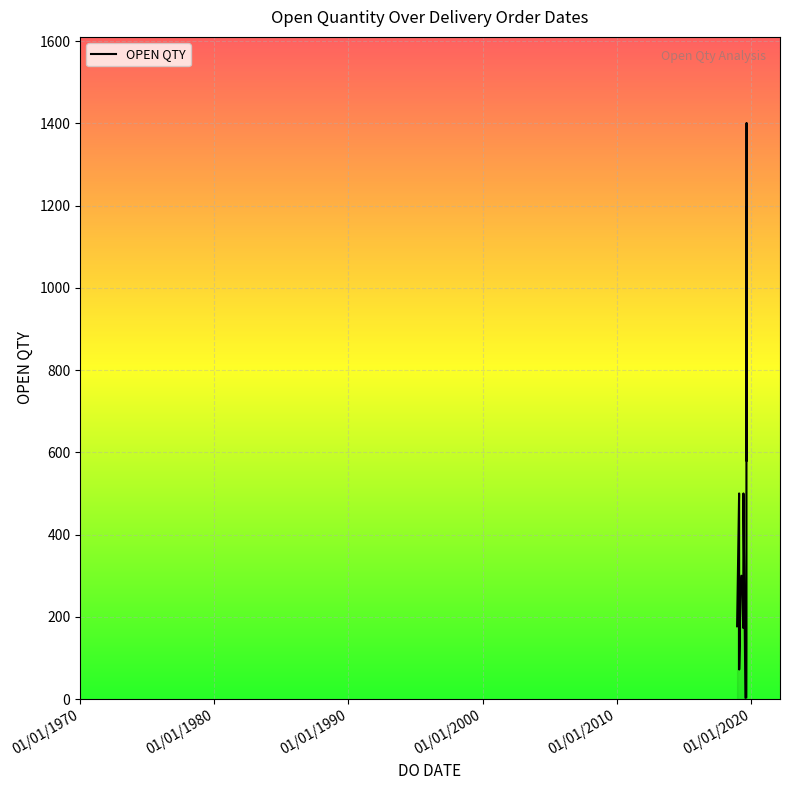

True or false: the data shows 1672 at 30/08/2019.

False